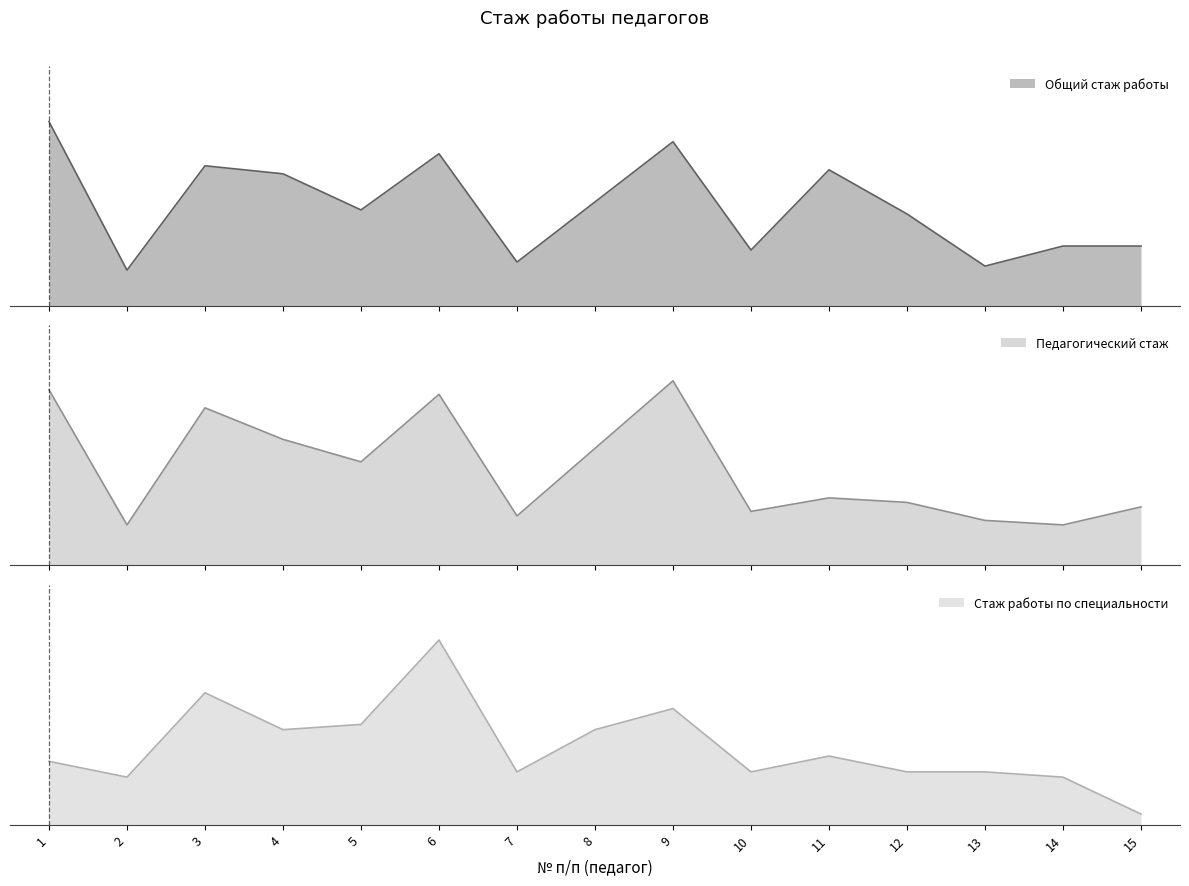

What is the difference between the Стаж работы по специальности values at 1 and 11?

1